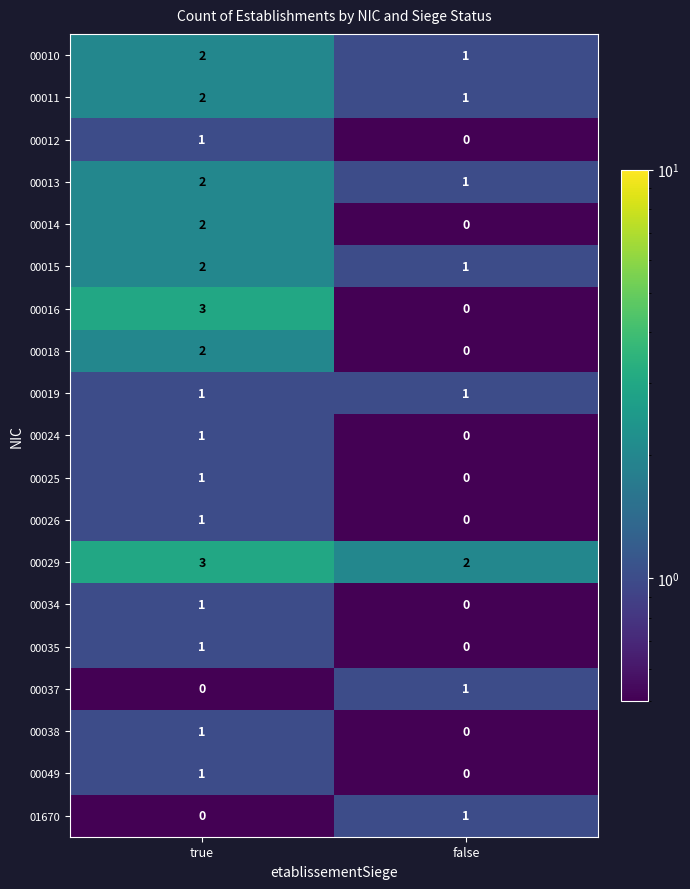

What is the difference between the highest and lowest values at false?

2